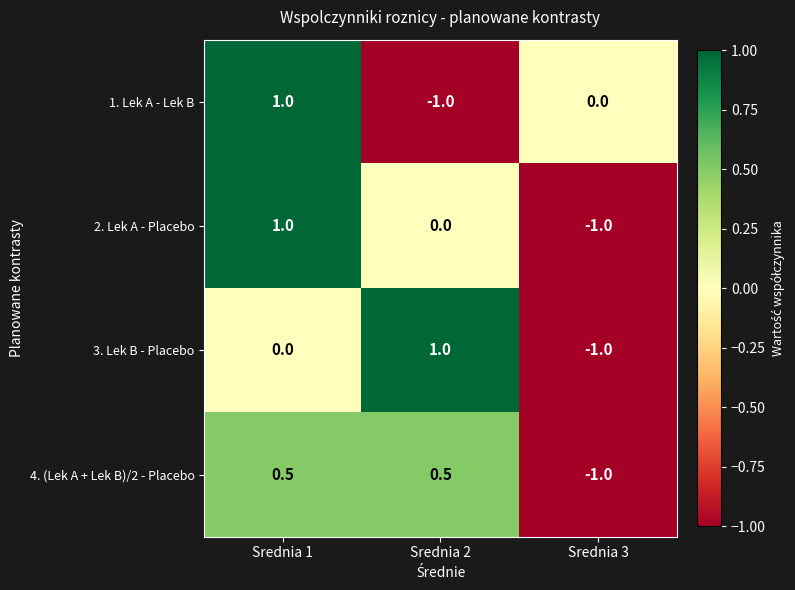

The 1. Lek A - Lek B series shows 0.0 at Srednia 3. True or false?

True